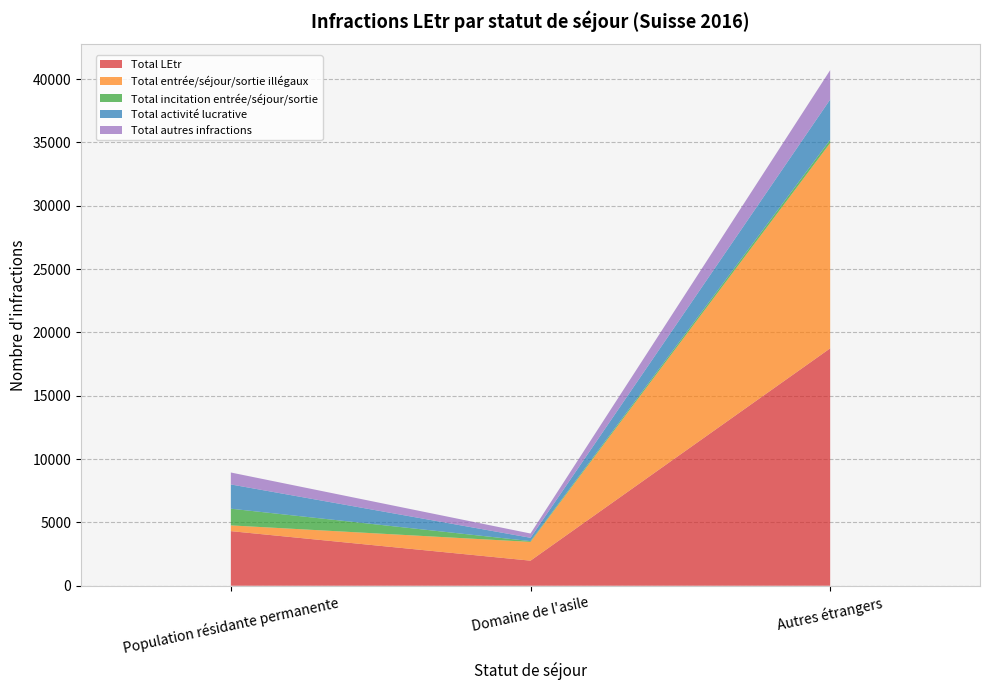

Reading left to right, extract all data points from this chart.

Total LEtr: 4311	1980	18745
Total entrée/séjour/sortie illégaux: 454	1481	16216
Total incitation entrée/séjour/sortie: 1318	62	249
Total activité lucrative: 1915	265	3186
Total autres infractions: 943	336	2317